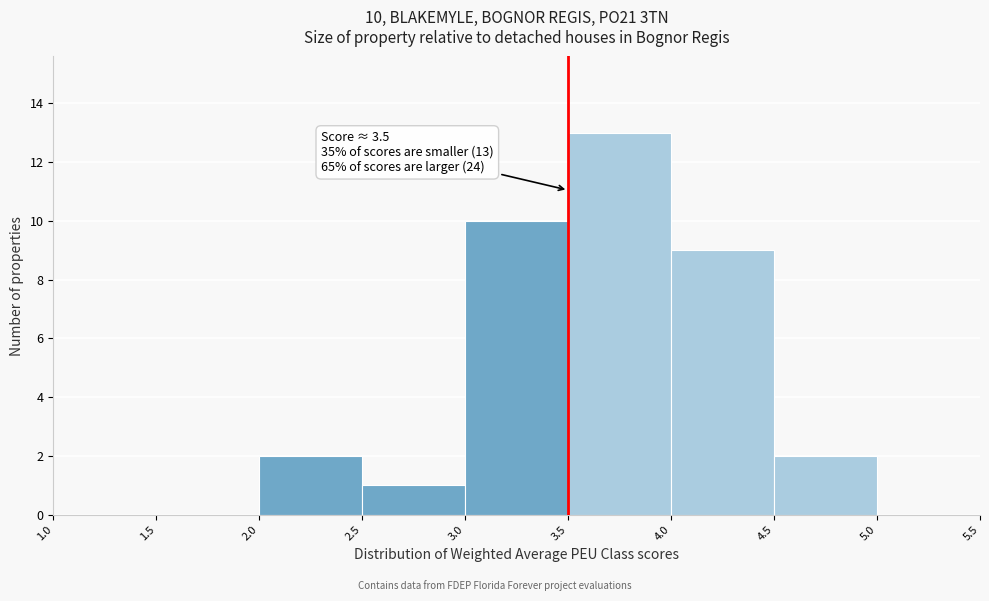

Which range on the x-axis has the tallest bar?

3.5 to 4.0